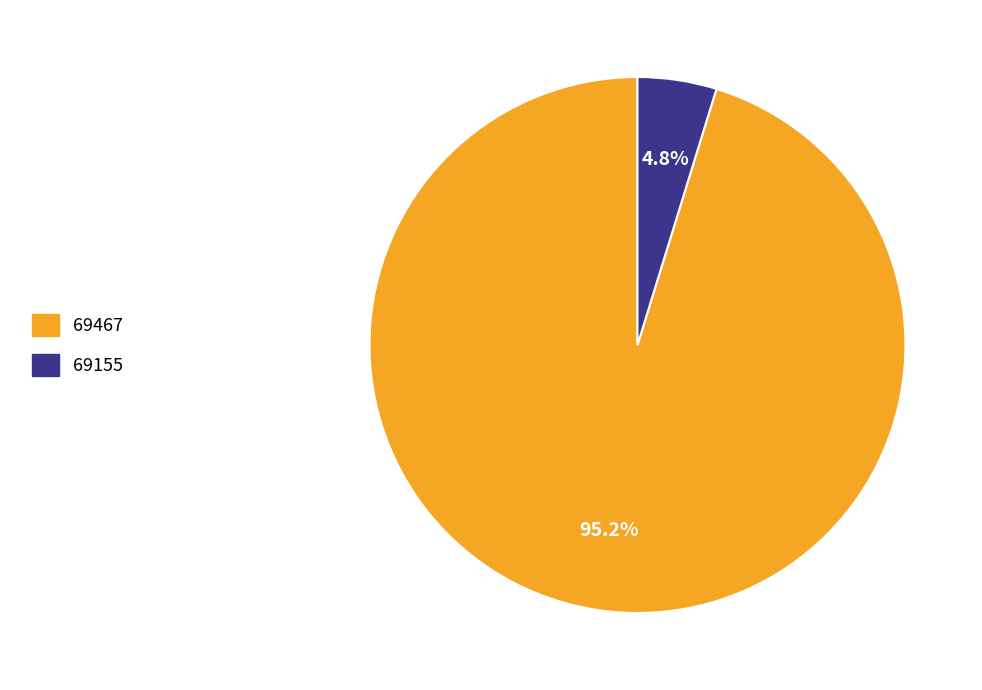

How many slices are in this pie chart?

2